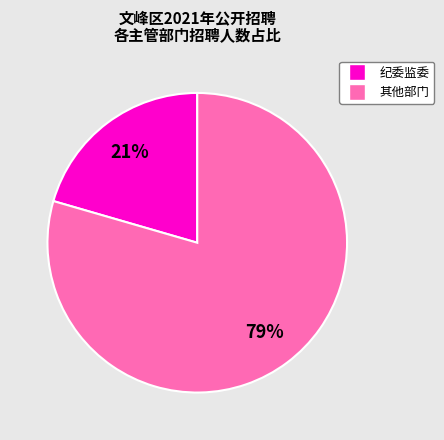

To the nearest percent, what is the average slice percentage?

50%